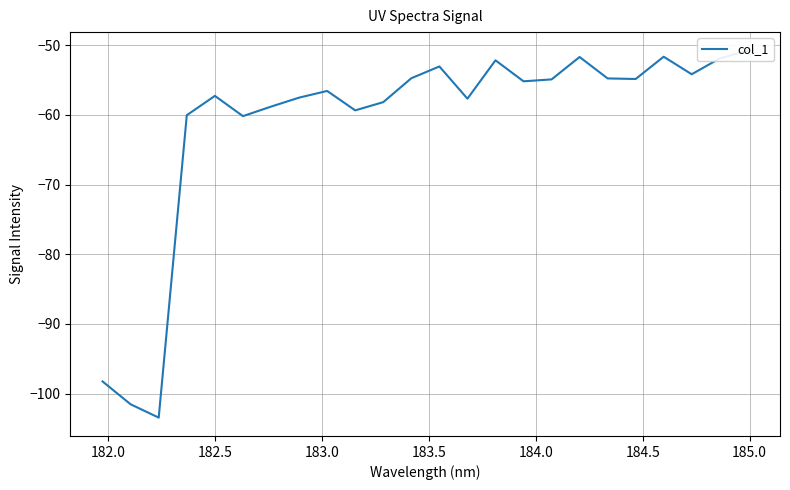

How many points are lower than both their immediate neighbors (excluding endpoints)?

7